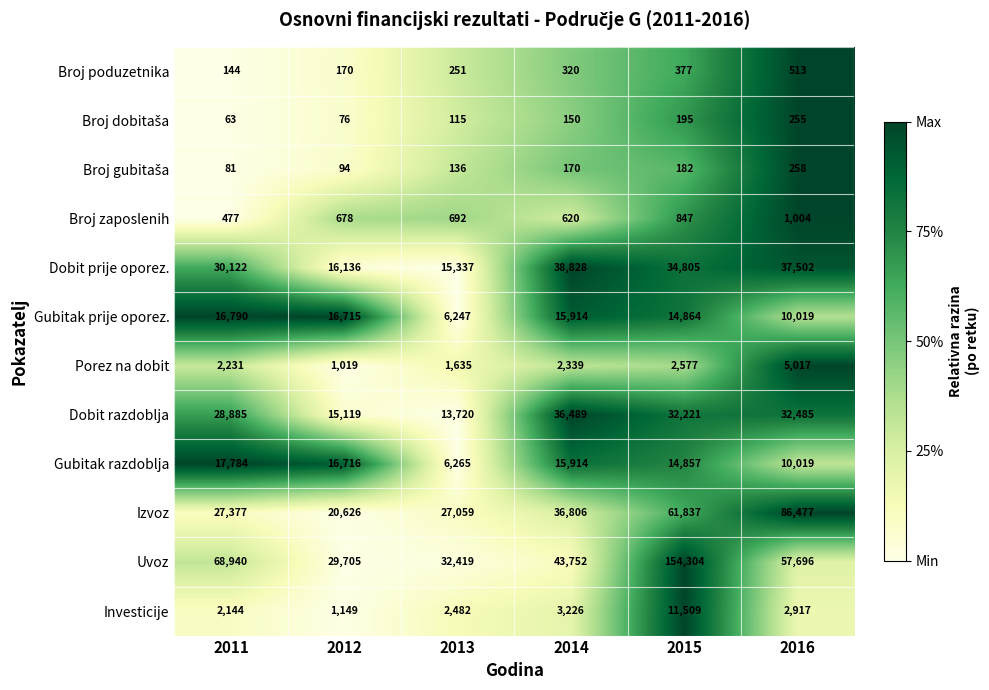

At which category does the chart reach its peak across all series?

2015